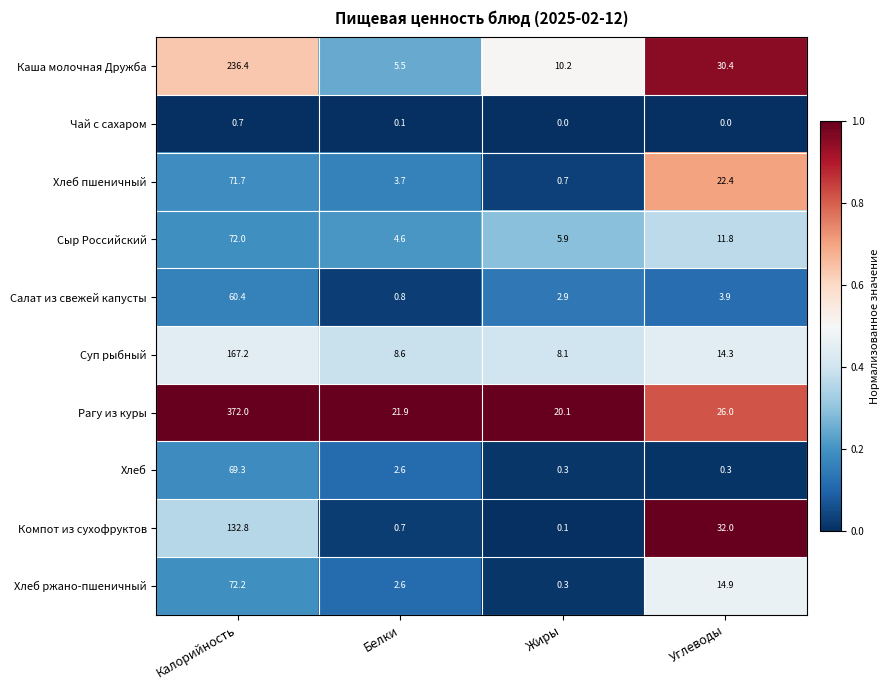

What is the total value across all series at Белки?

51.1